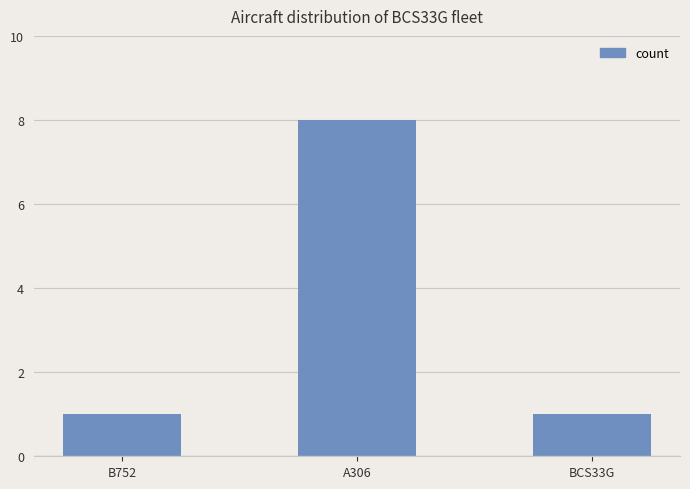

Reading left to right, what are all the values shown in this chart?

1	8	1